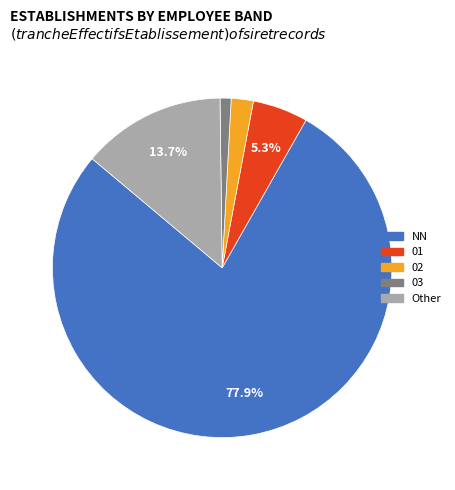

To the nearest percent, what is the difference between the largest and smallest slice percentages?

77%